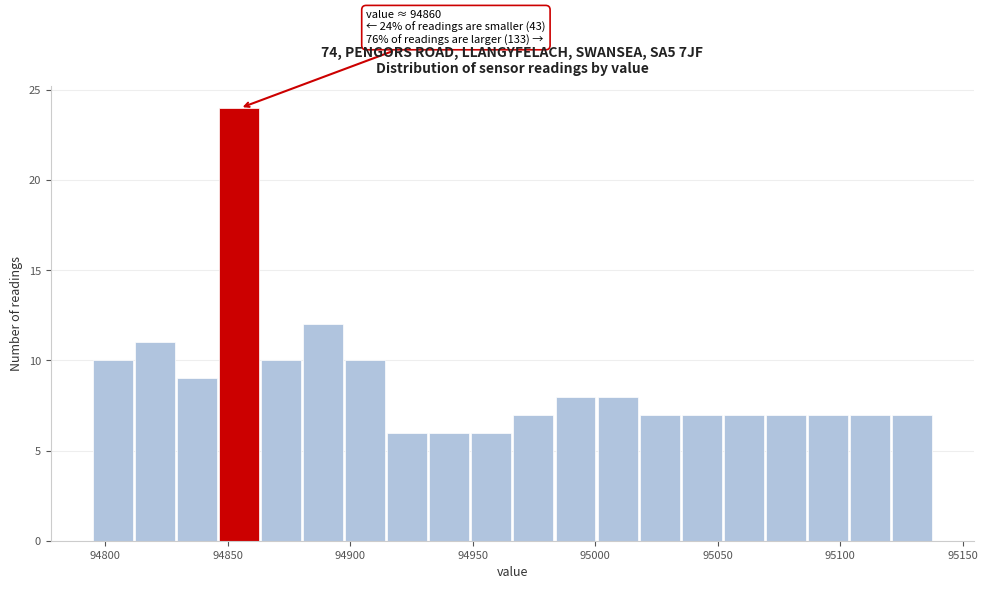

Around what value on the x-axis is the tallest bar? Give the approximate position of its centre, as read against the axis.

94855